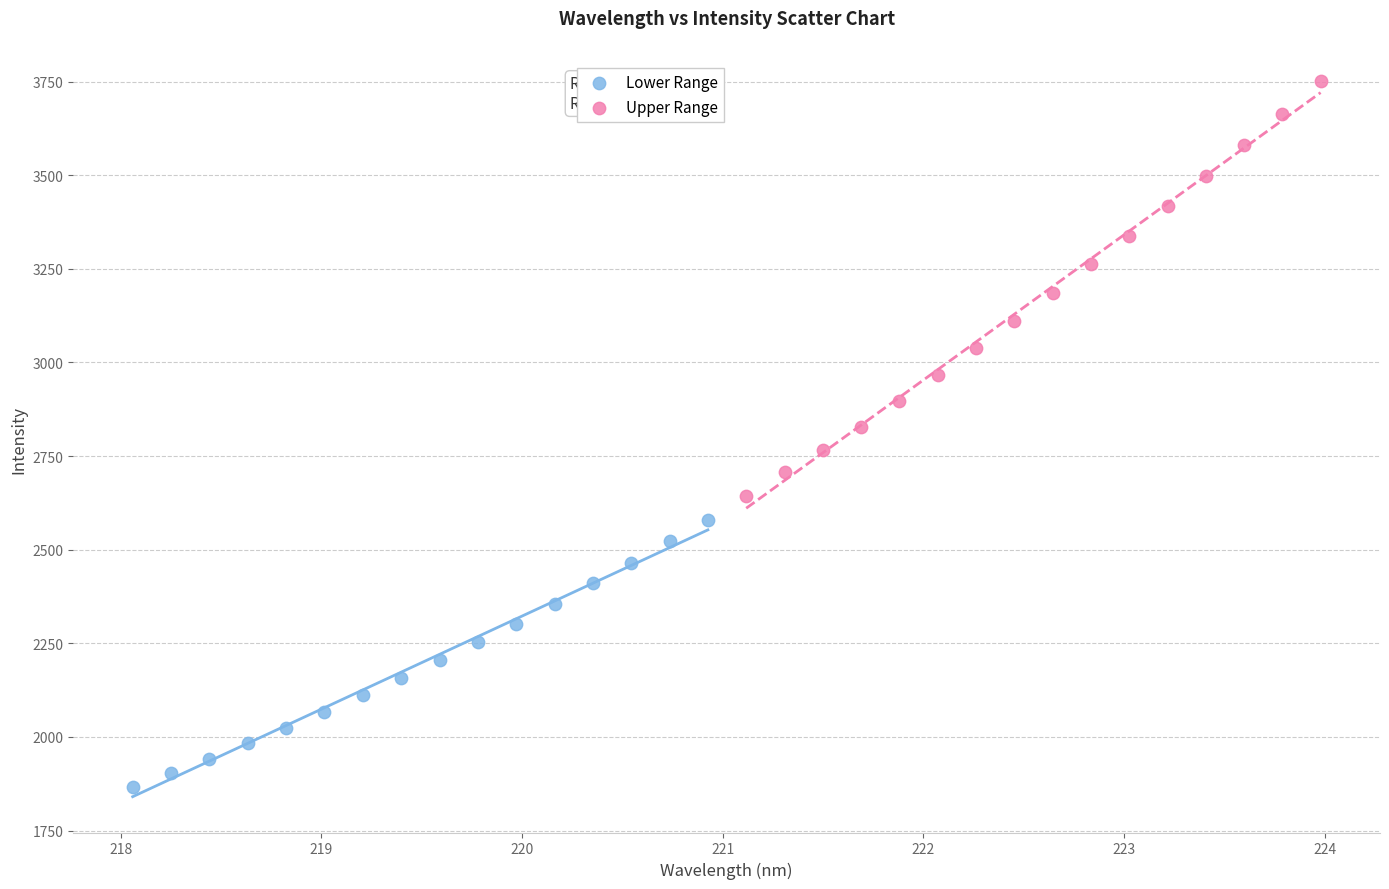

Which series has the largest Y range (max minus min)?

Upper Range